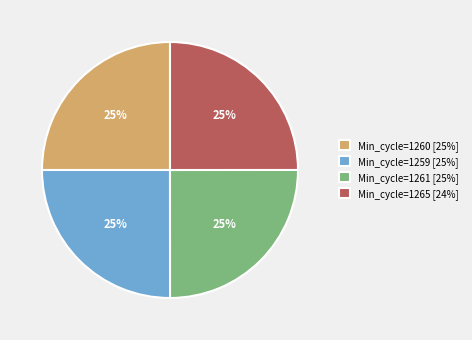

Approximately how many times larger is the value at Min_cycle=1260 [25%] compared to Min_cycle=1265 [24%]?

1.0